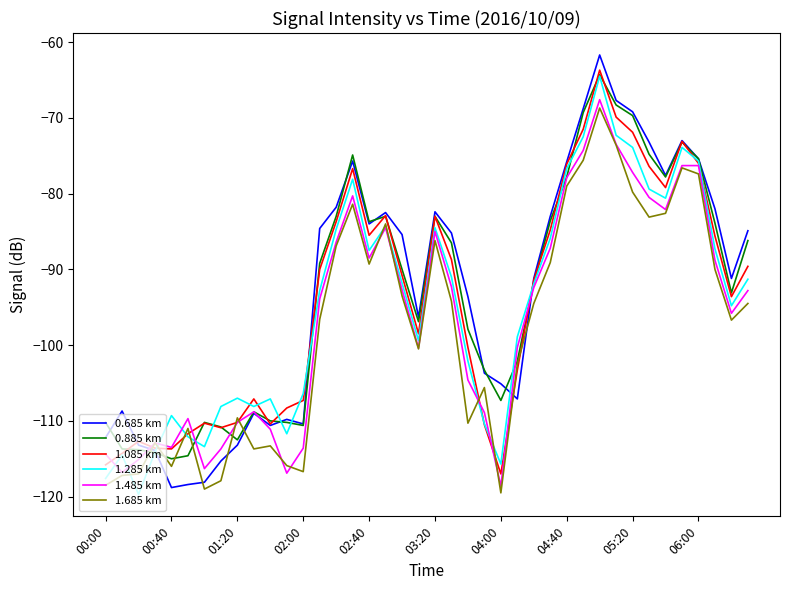

What is the maximum value for 1.085 km?

-63.7